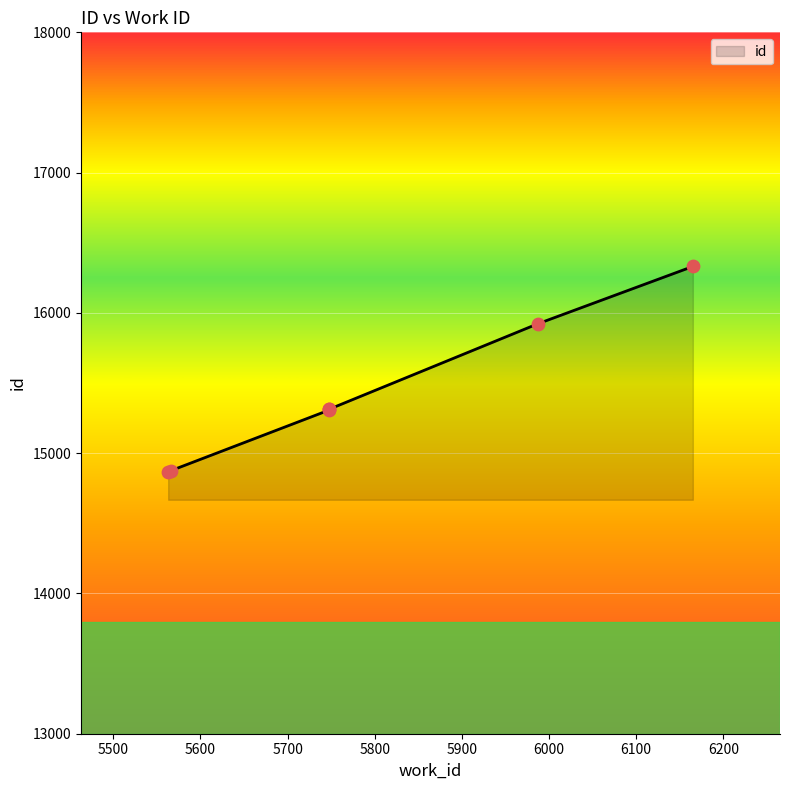

Between 5563 and 5987, which is larger?

5987